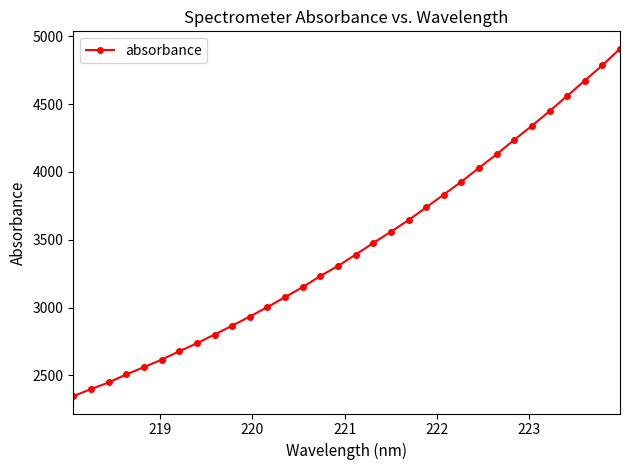

True or false: the data has more than 2 interior local peaks.

False